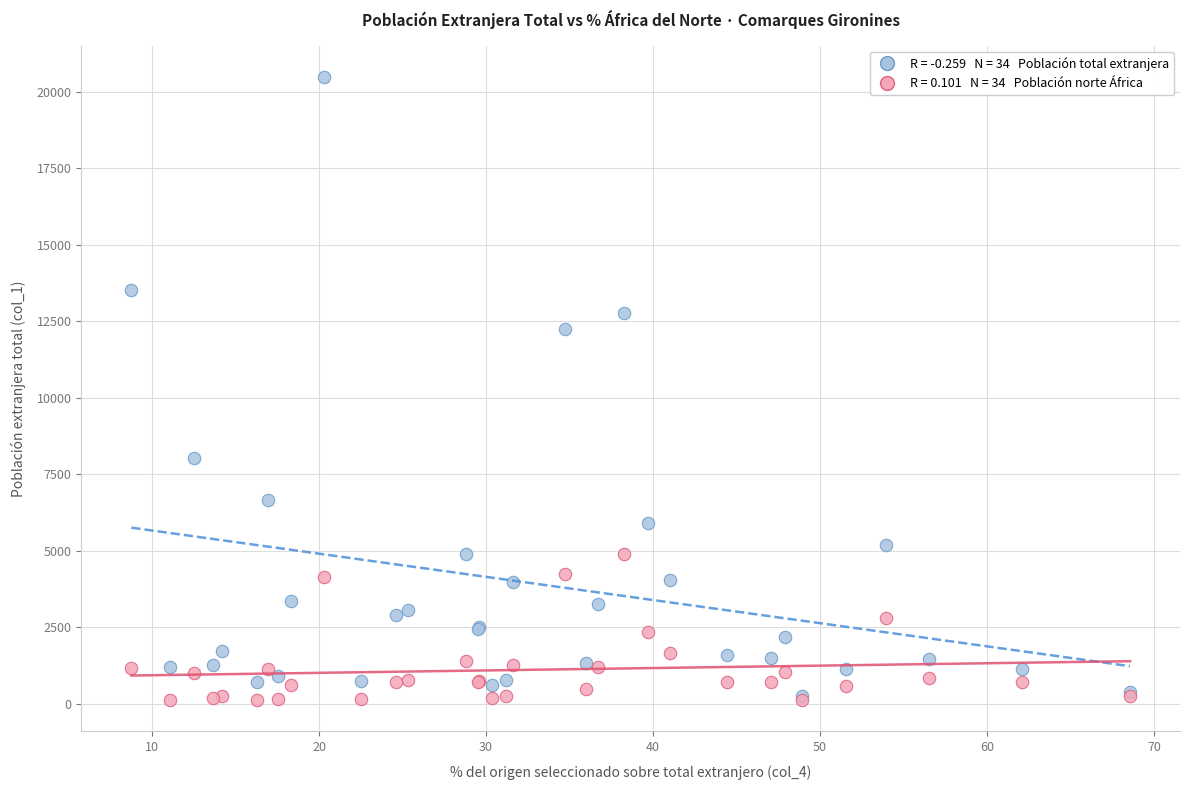

Across all series, what Y value is closest to 10304?

12249